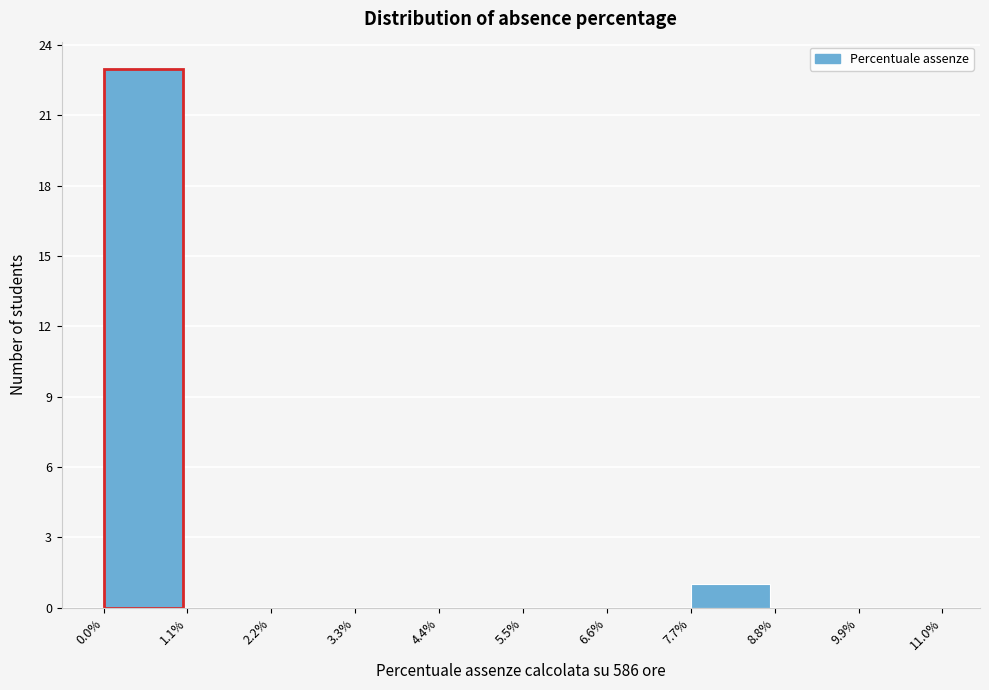

Reading right to left, what are all the values shown in this chart?

9.9%=0	8.8%=0	7.7%=1	6.6%=0	5.5%=0	4.4%=0	3.3%=0	2.2%=0	1.1%=0	0.0%=23